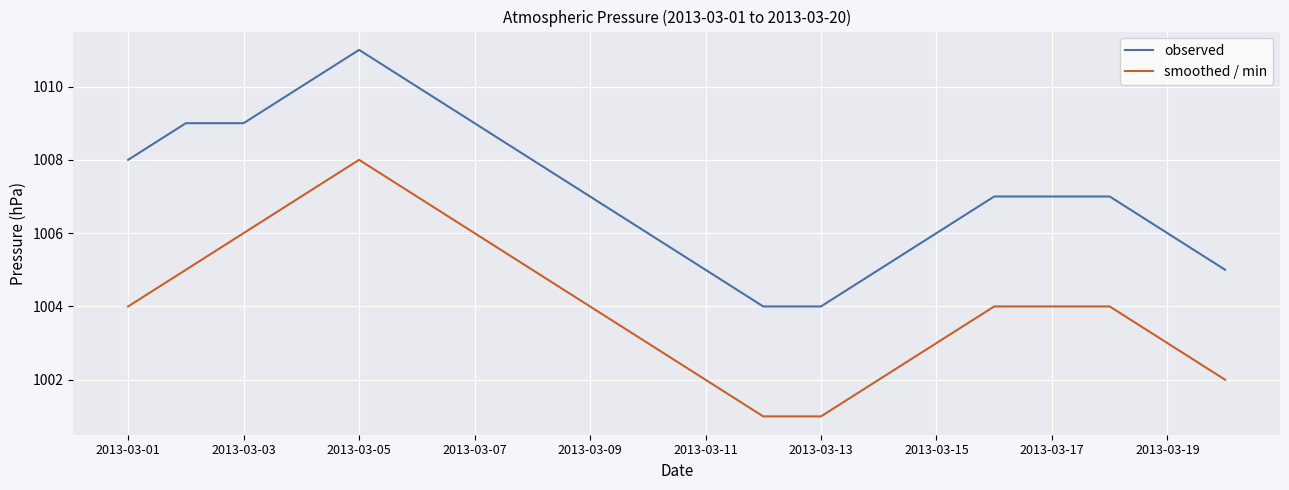

List the series in order of their overall mean, lowest first.

smoothed / min, observed